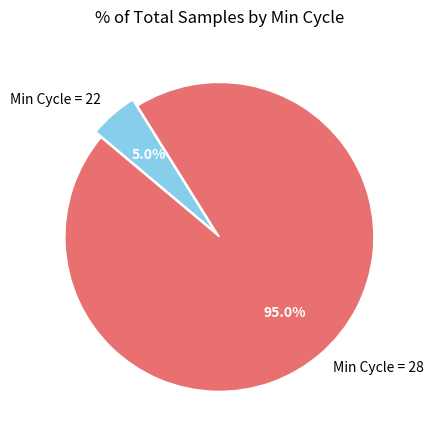

Which has a higher value, Min Cycle = 22 or Min Cycle = 28?

Min Cycle = 28